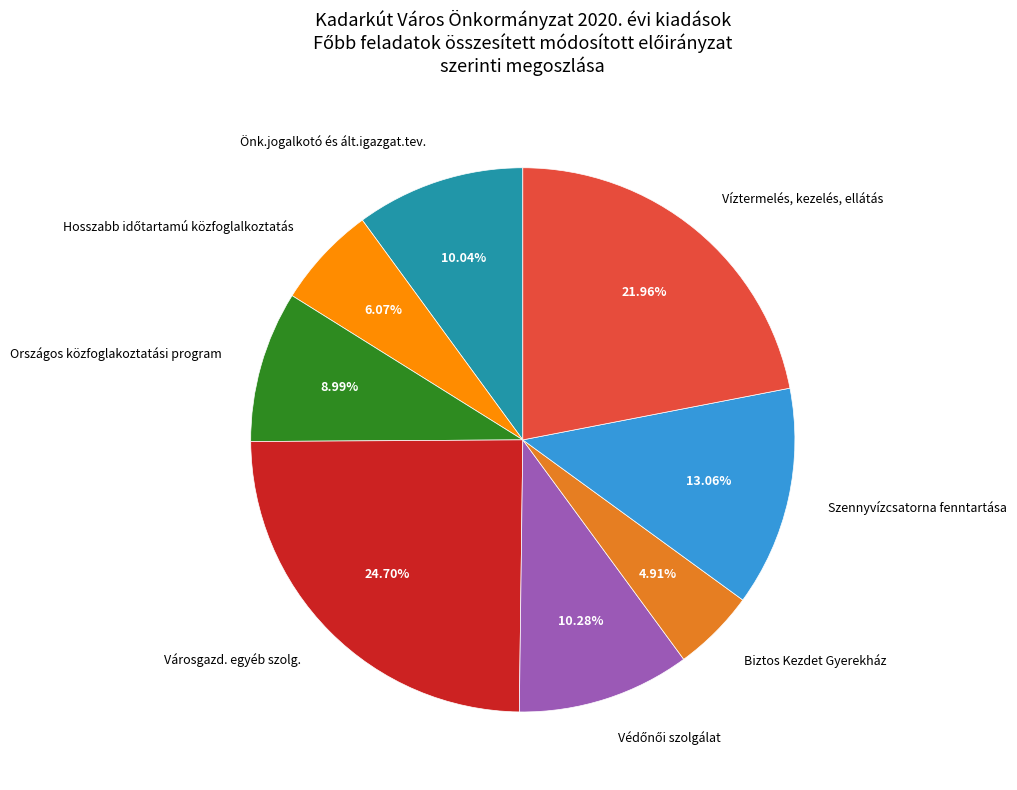

What is the largest slice in the pie chart?

Városgazd. egyéb szolg.